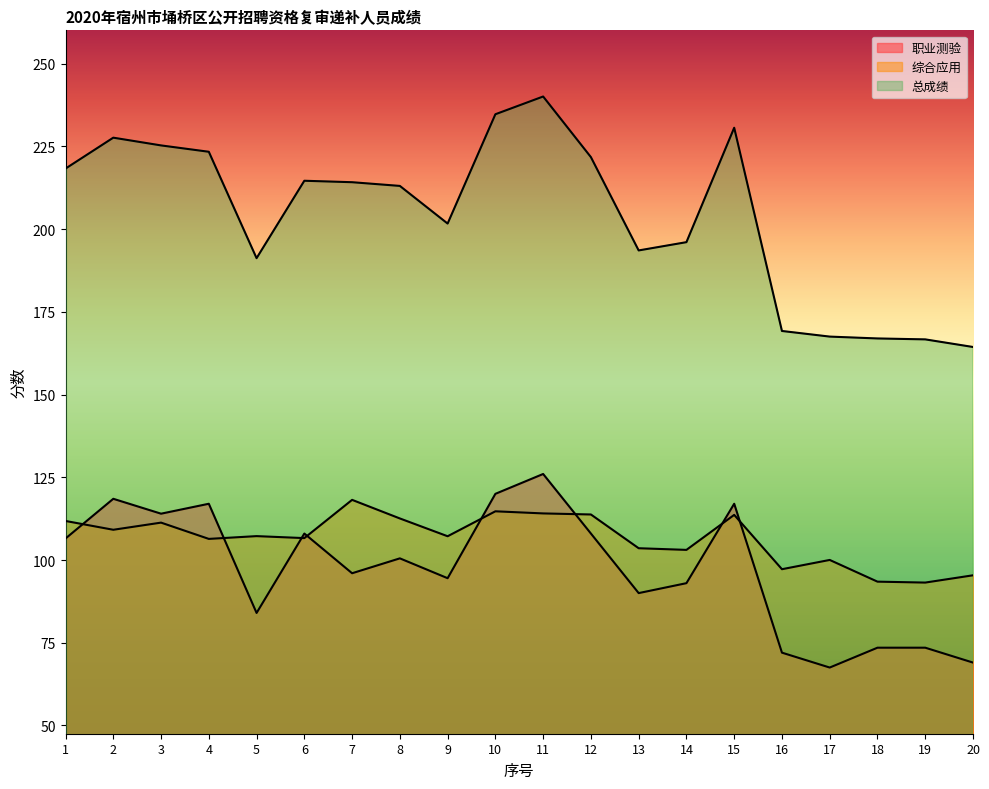

At which label does 总成绩 reach its peak?

11